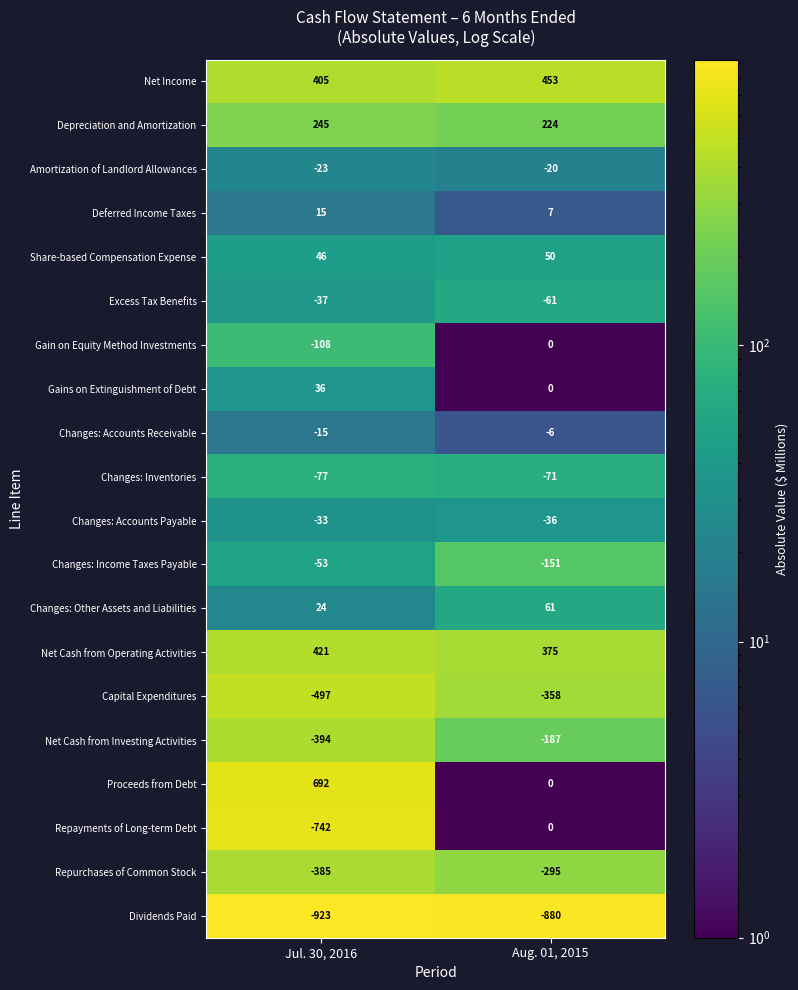

Count the number of categories in the chart.

2